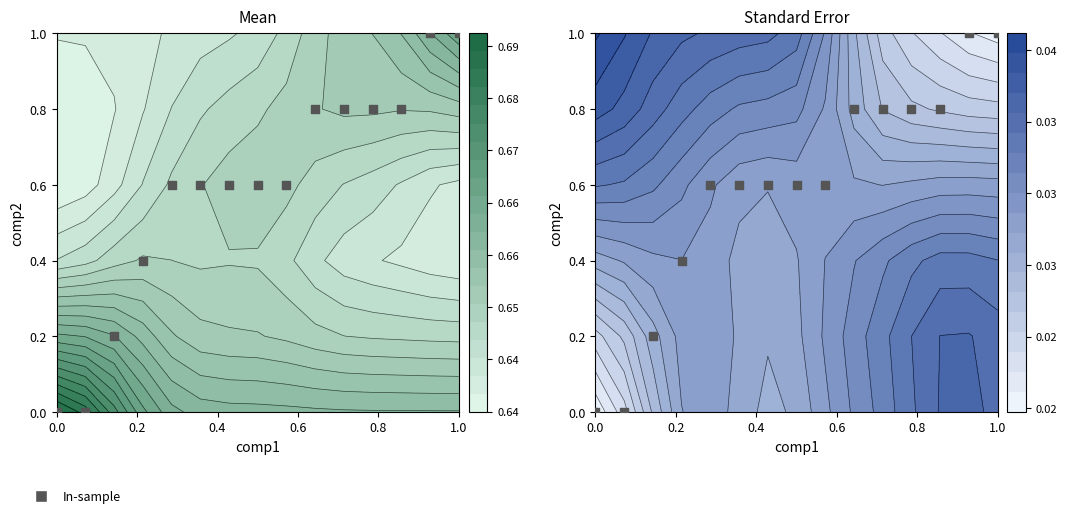

The value at 0.8 is 0.6. True or false?

True